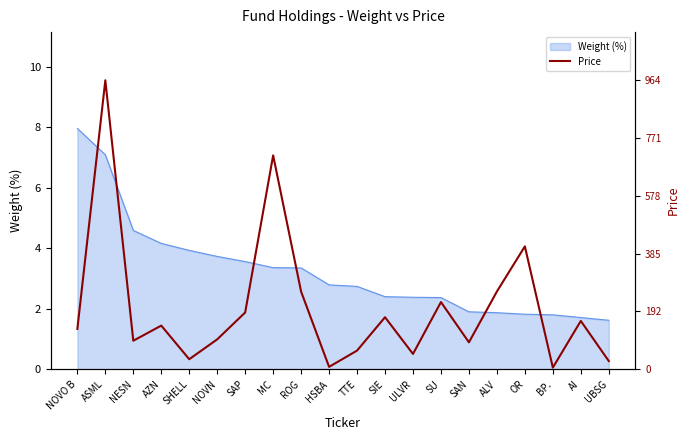

Rank the categories by value from lowest to highest.

BP., HSBA, UBSG, SHELL, ULVR, TTE, SAN, NESN, NOVN, NOVO B, AZN, AI, SIE, SAP, SU, ROG, ALV, OR, MC, ASML